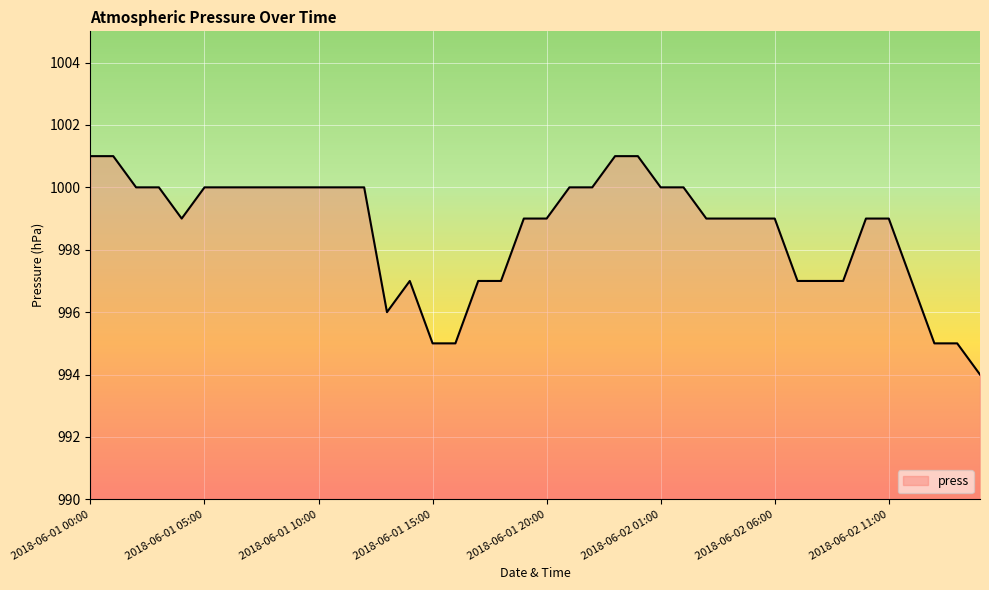

What is the difference between the maximum and minimum values?

7